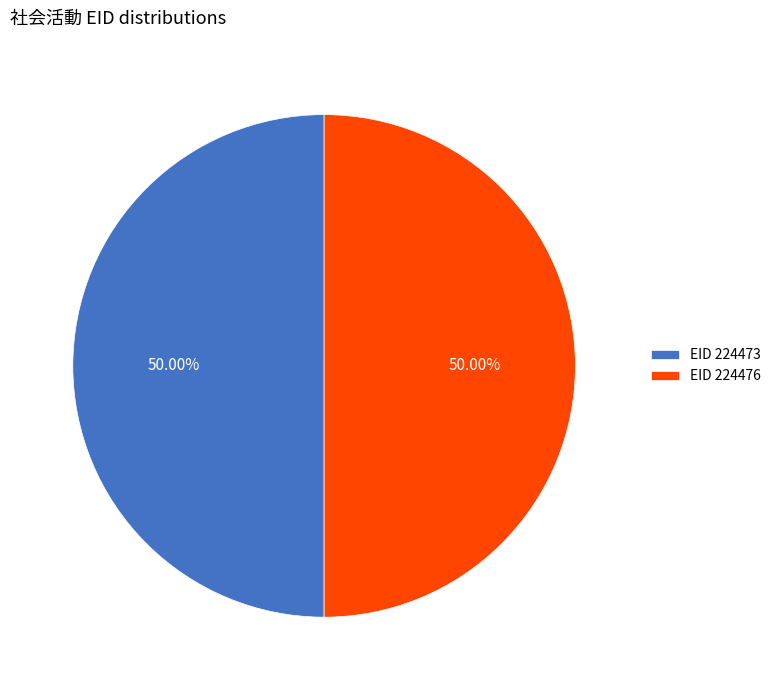

What is the ratio of the value at EID 224473 to the value at EID 224476?

1.0